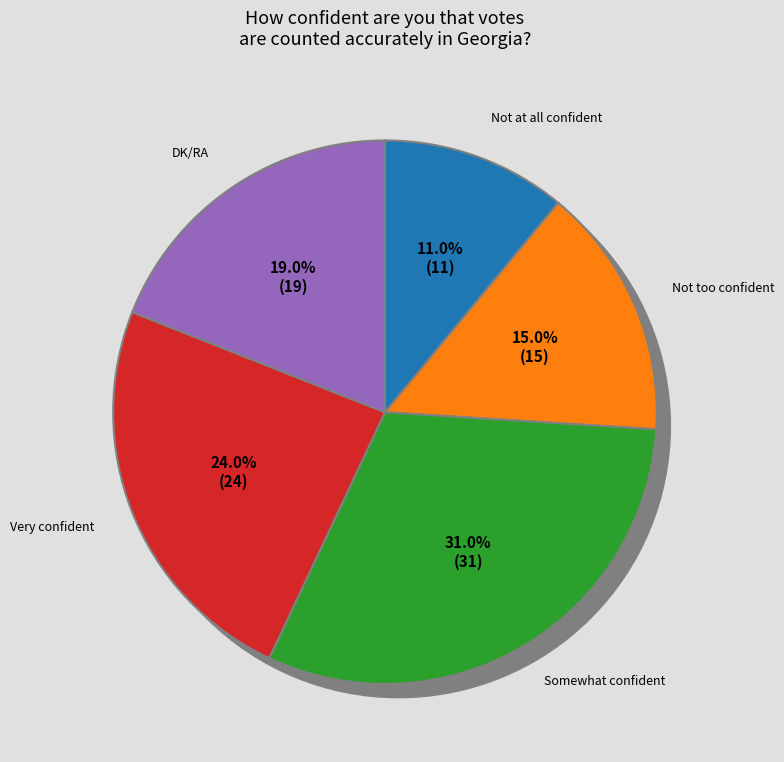

Does any single category account for the majority?

No